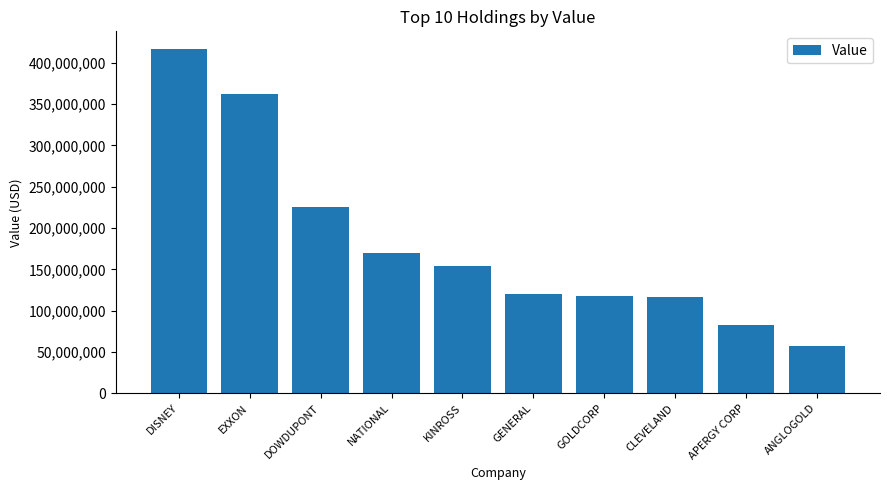

Where is the data nearest to the value 237105500?

DOWDUPONT